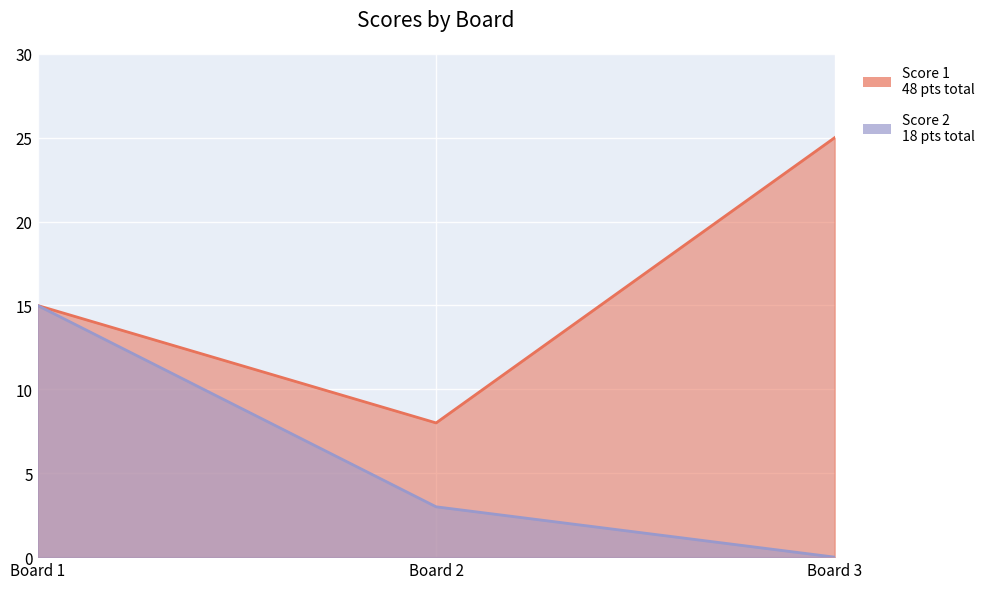

What is the sum of the Score 1 values at Board 3 and Board 2?

33